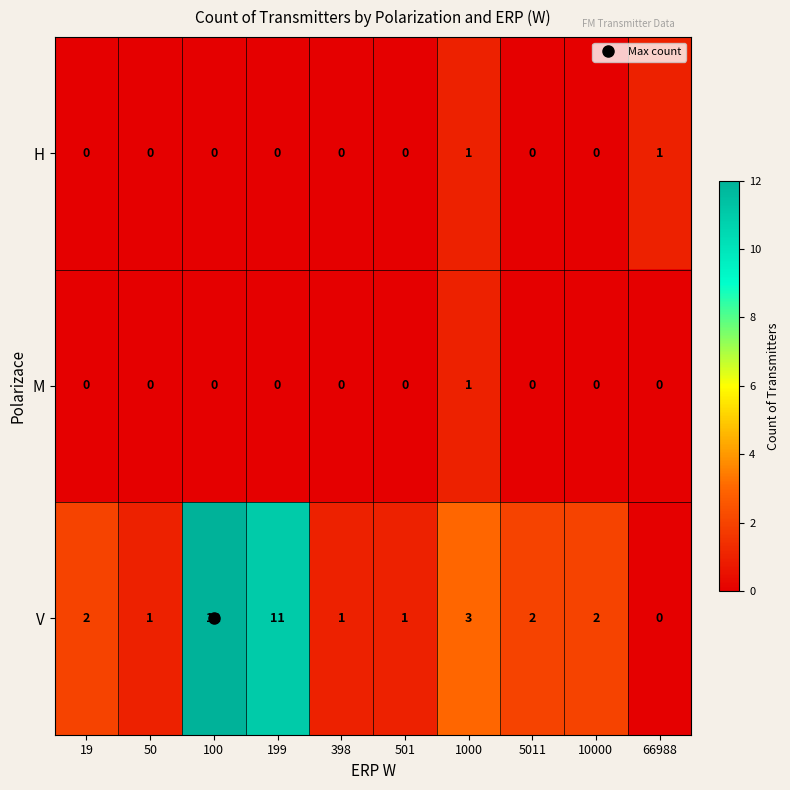

Which series has the largest total across all categories?

V